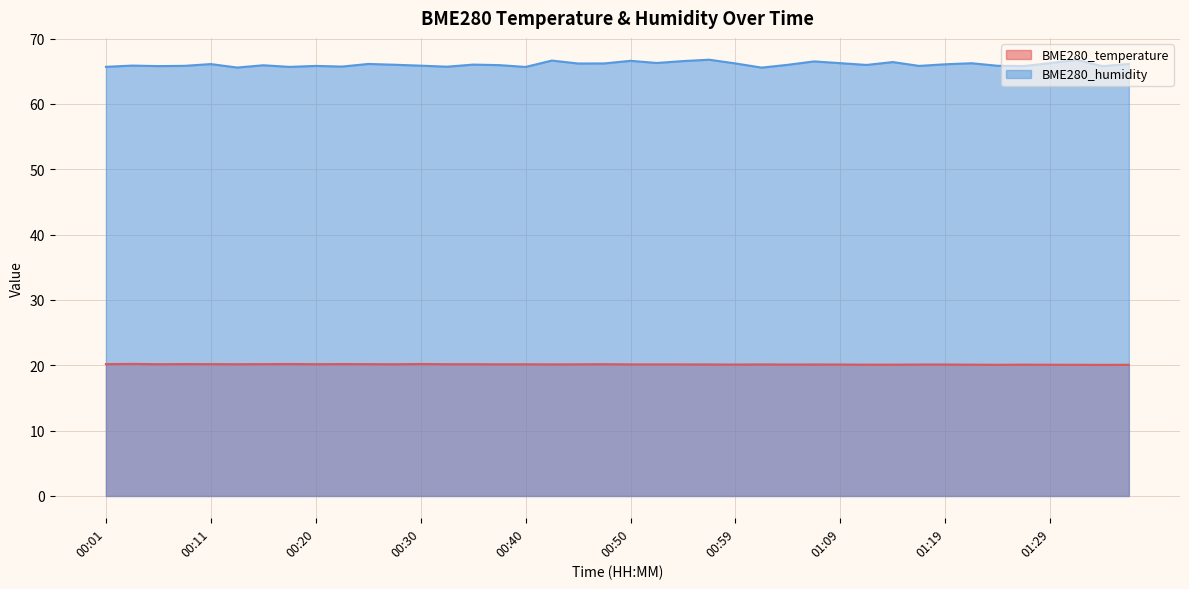

How many values in the BME280_humidity series exceed 66?

20